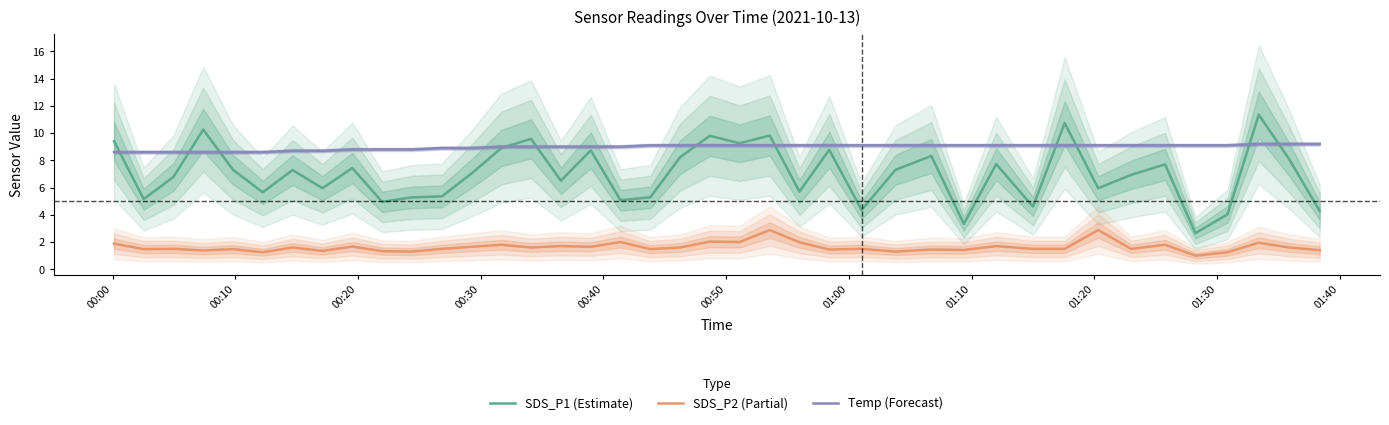

True or false: Temp (Forecast) and SDS_P2 (Partial) intersect in this chart.

False